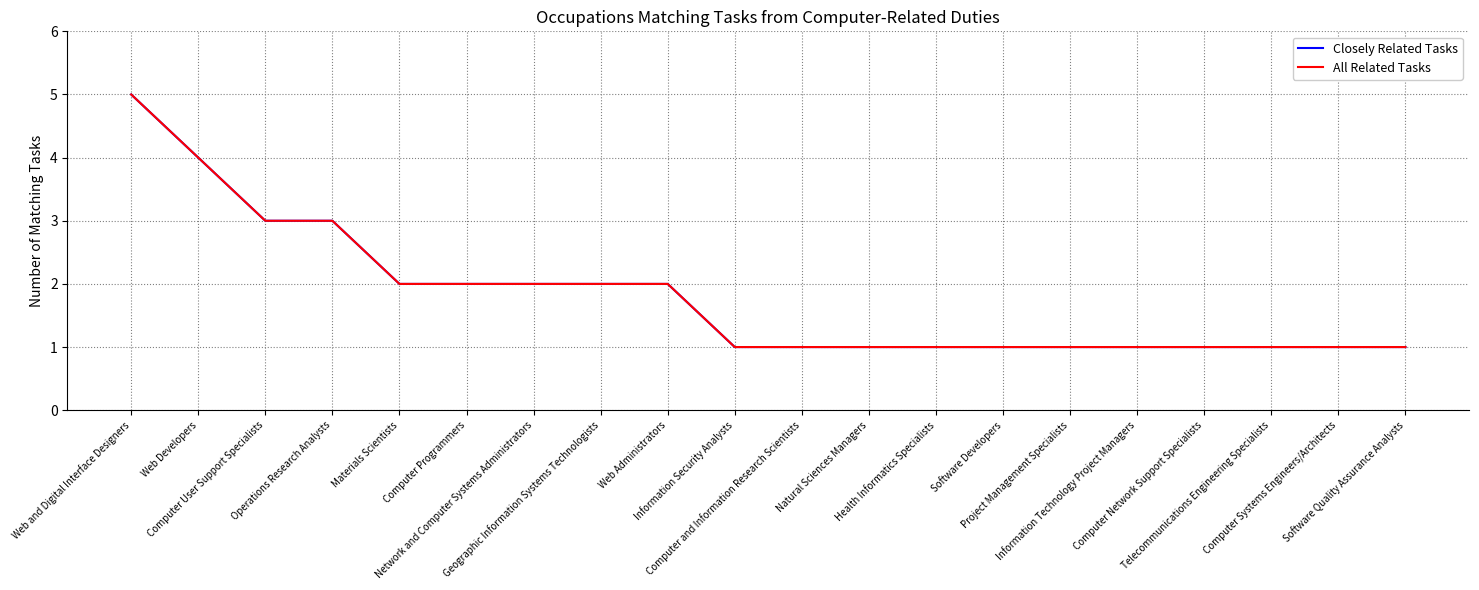

Which series has the largest range (max minus min)?

Closely Related Tasks